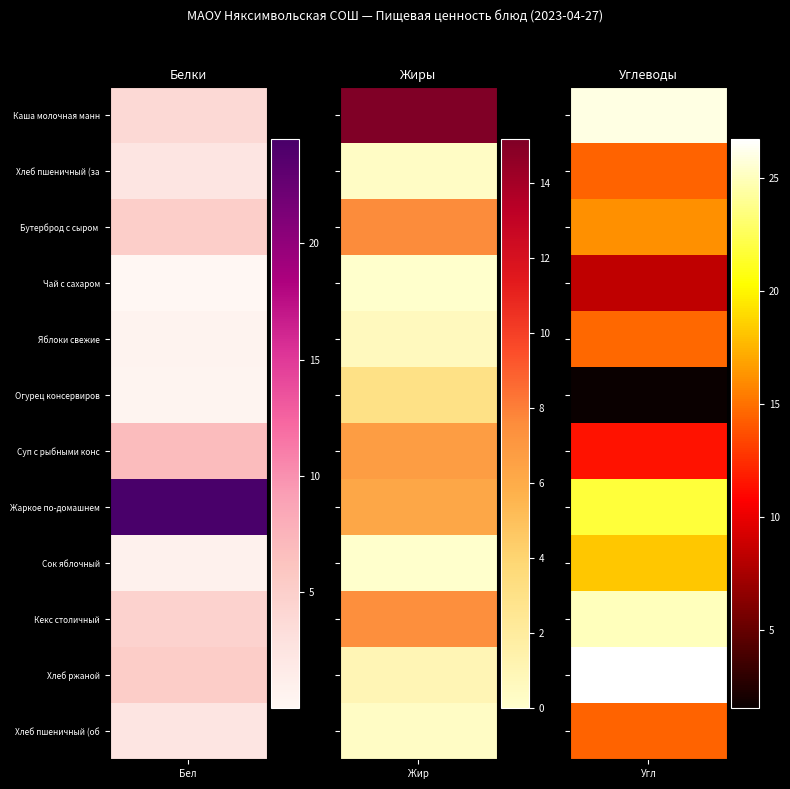

Which series has the largest total across all categories?

Углеводы